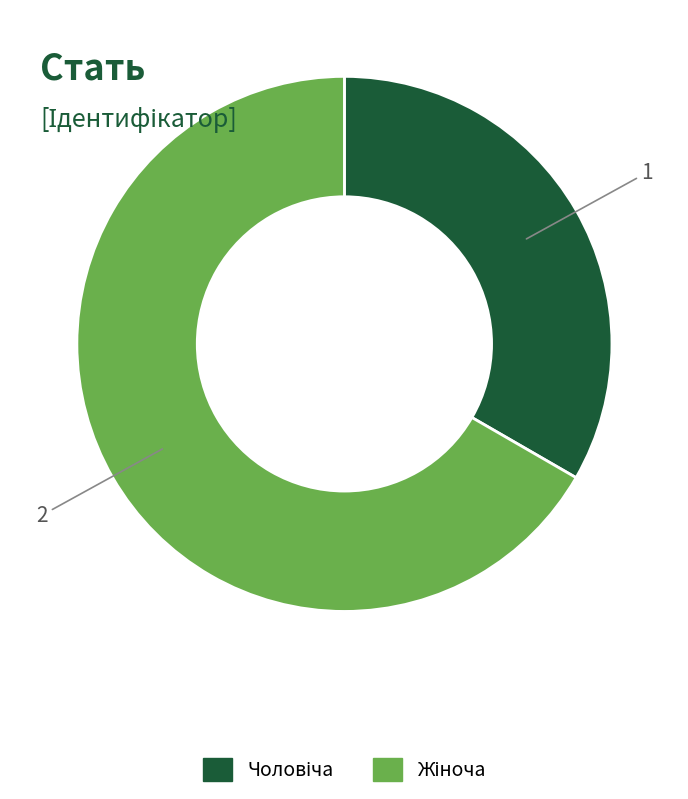

Is it true that Чоловіча is 33% of the pie?

True